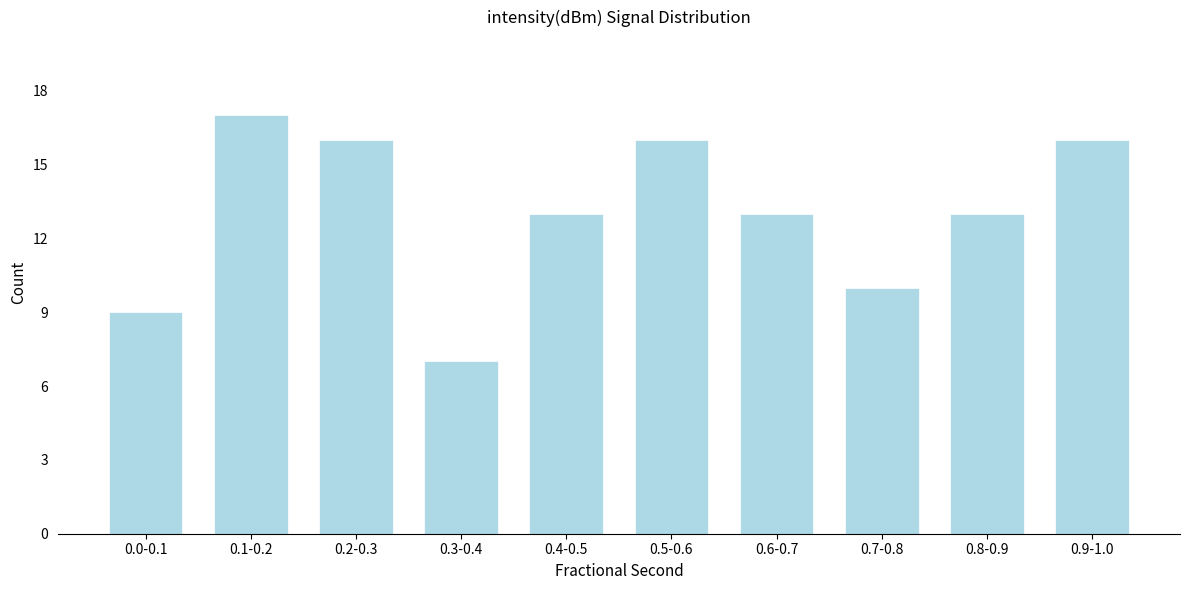

Reading left to right, extract all data points from this chart.

0.0-0.1=9	0.1-0.2=17	0.2-0.3=16	0.3-0.4=7	0.4-0.5=13	0.5-0.6=16	0.6-0.7=13	0.7-0.8=10	0.8-0.9=13	0.9-1.0=16